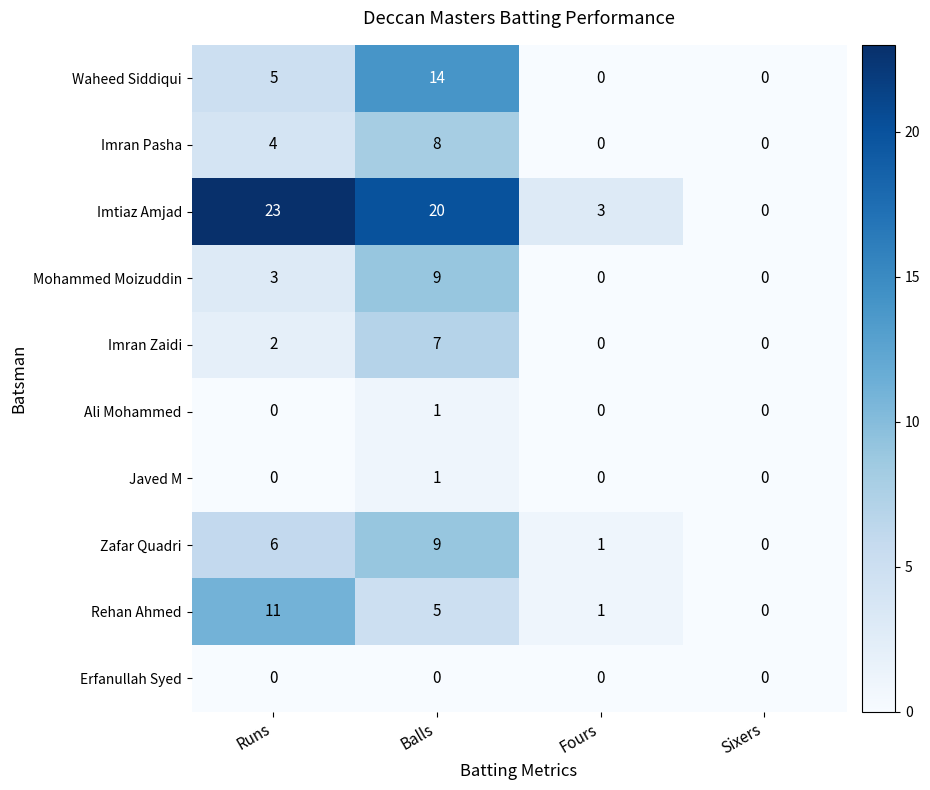

Rank the categories by Zafar Quadri value from lowest to highest.

Sixers, Fours, Runs, Balls